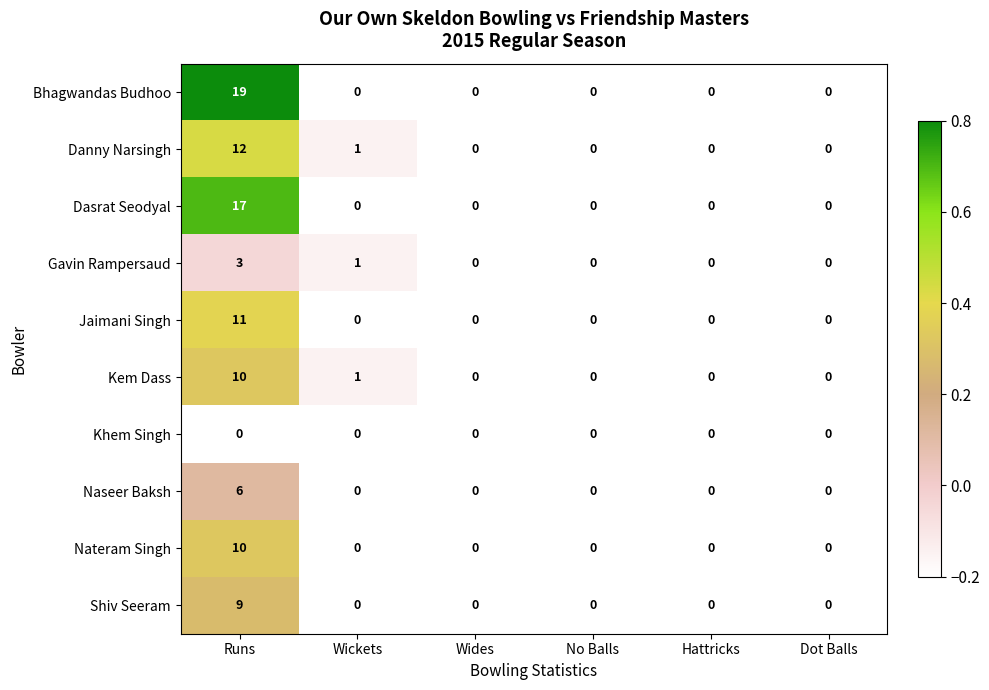

What is the maximum value shown in the chart?

19